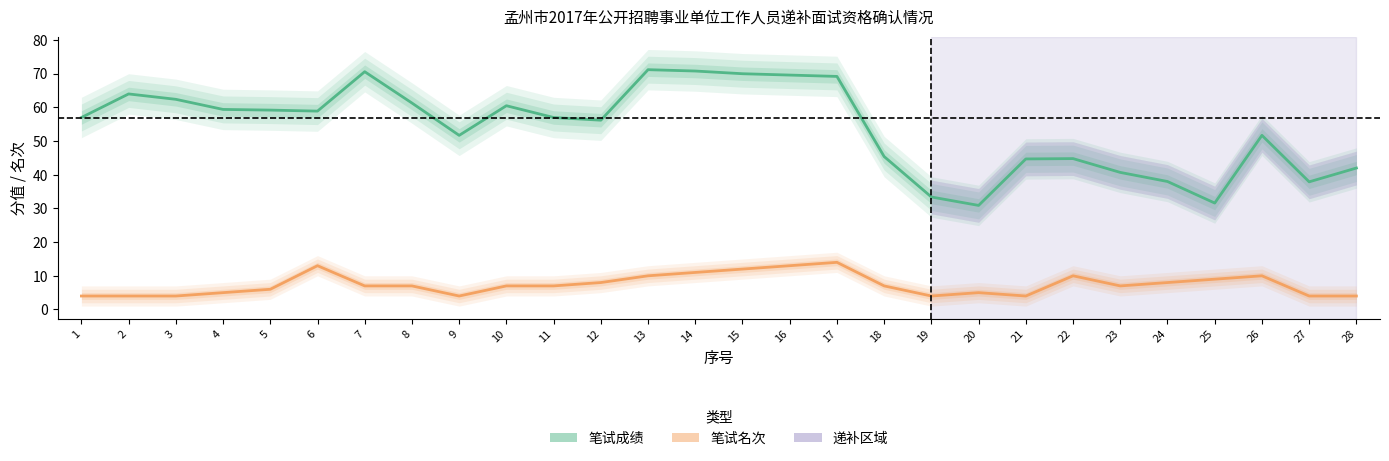

What is the sum of all 笔试名次 values?

208.0